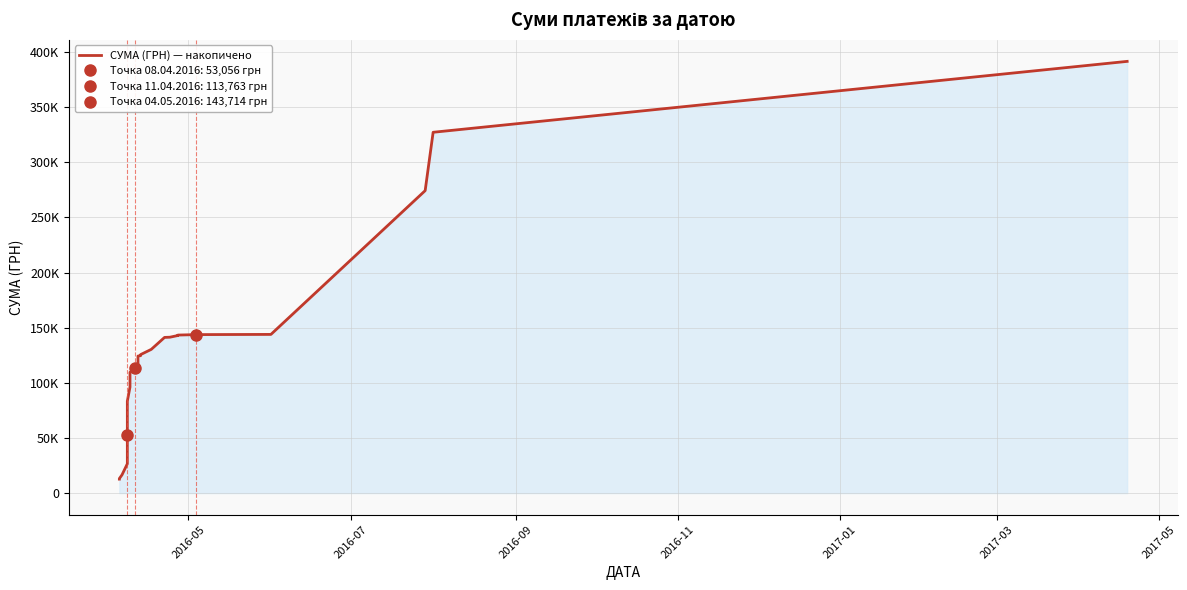

Which label corresponds to the smallest value in the chart?

2016-05